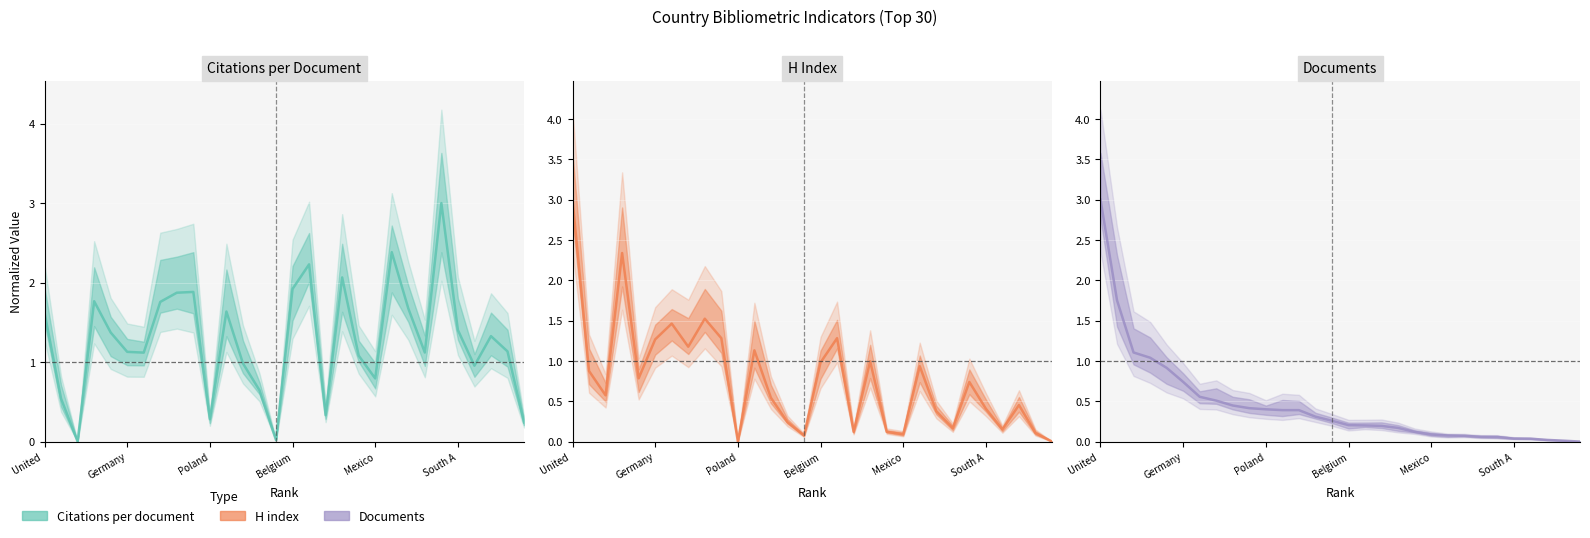

What is the label of the 23rd point from the right?

Italy